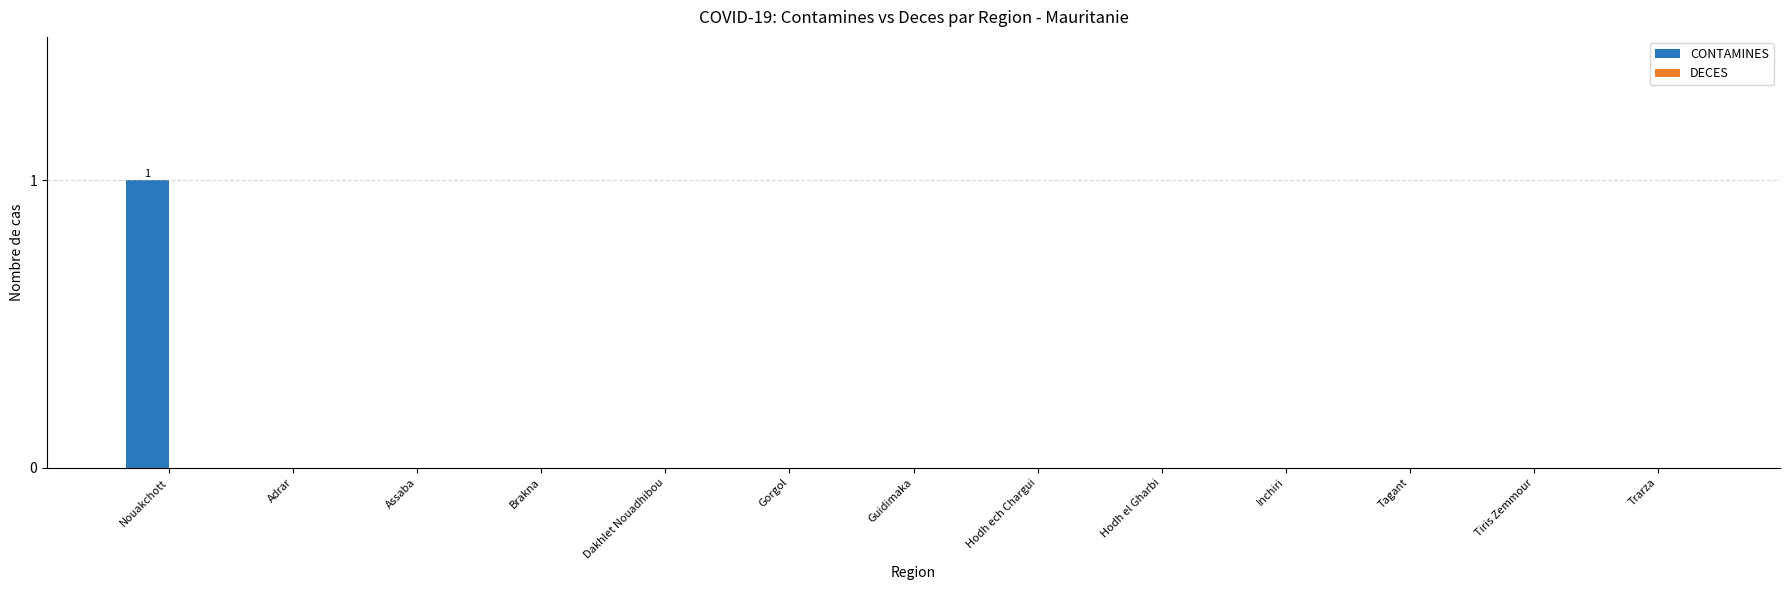

How many series are shown in this chart?

1